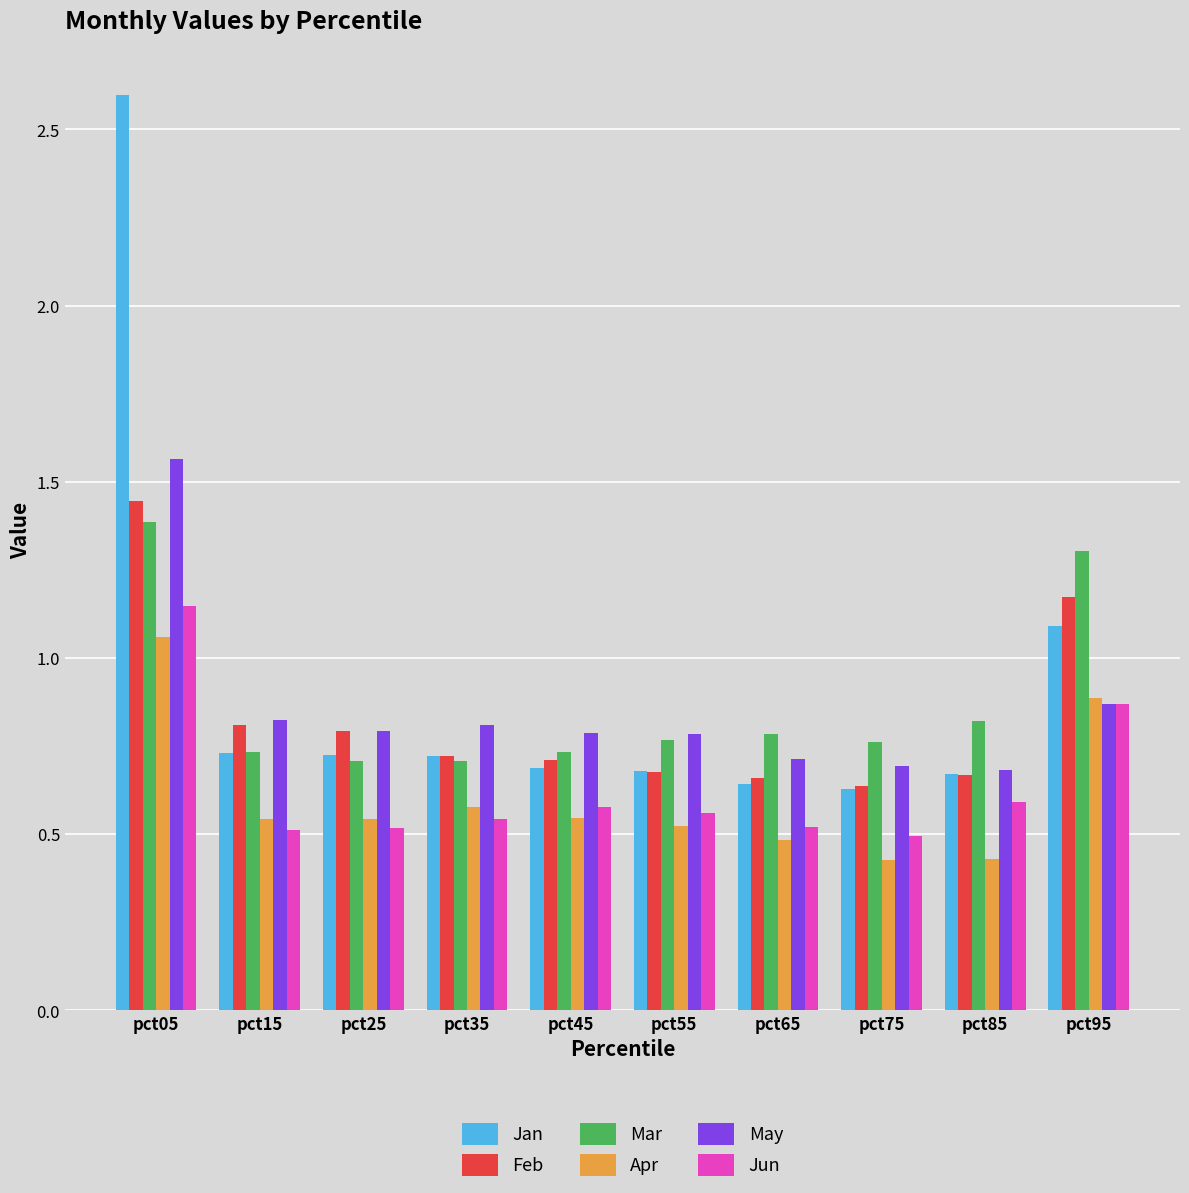

Is it true that Jan equals 0.7 at pct35?

True